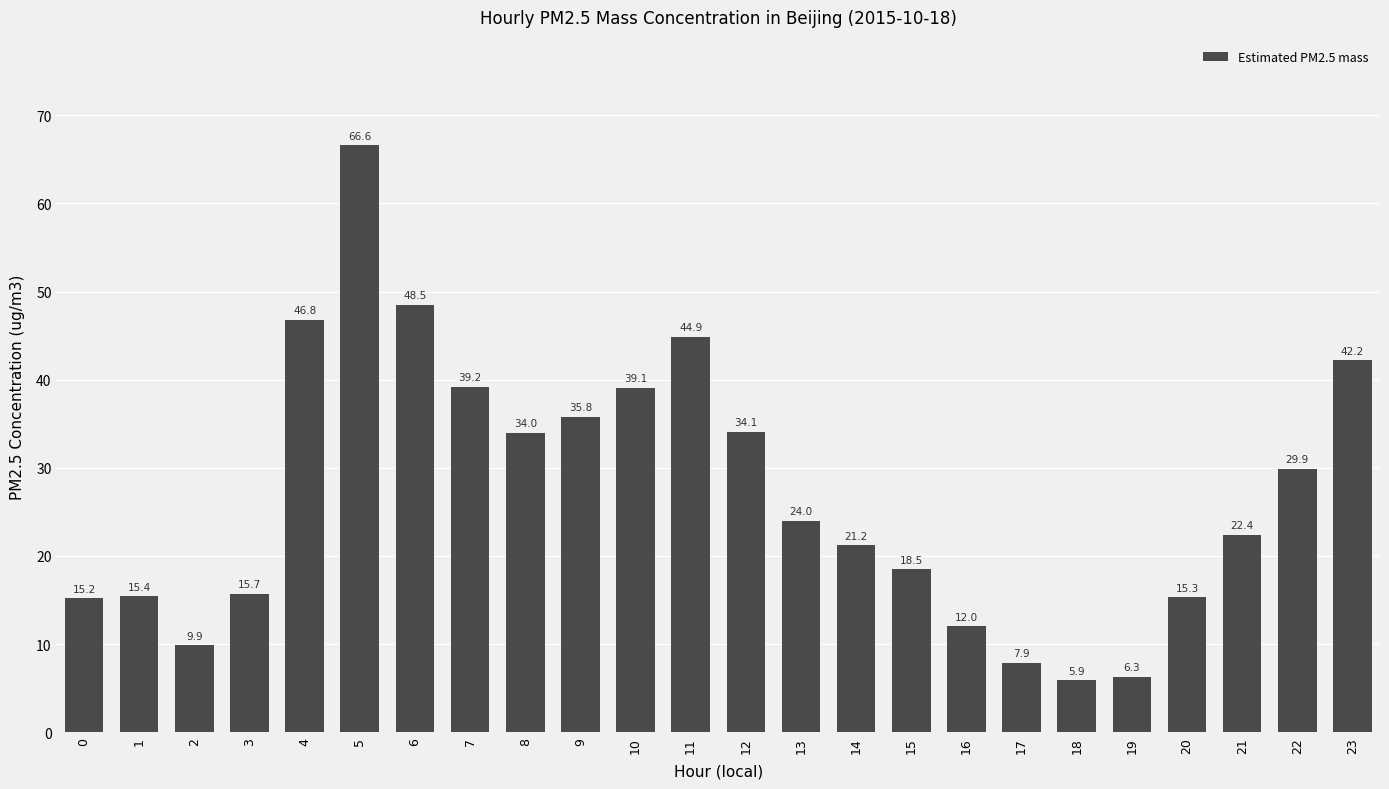

Reading right to left, extract all data points from this chart.

23=42.2	22=29.9	21=22.4	20=15.3	19=6.3	18=5.9	17=7.9	16=12.0	15=18.5	14=21.2	13=24.0	12=34.1	11=44.9	10=39.1	9=35.8	8=34.0	7=39.2	6=48.5	5=66.6	4=46.8	3=15.7	2=9.9	1=15.4	0=15.2